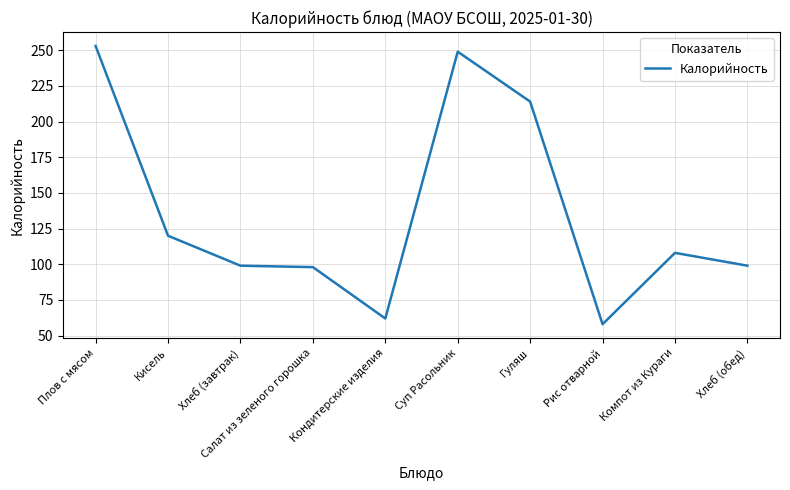

How many lines are shown in the chart?

1